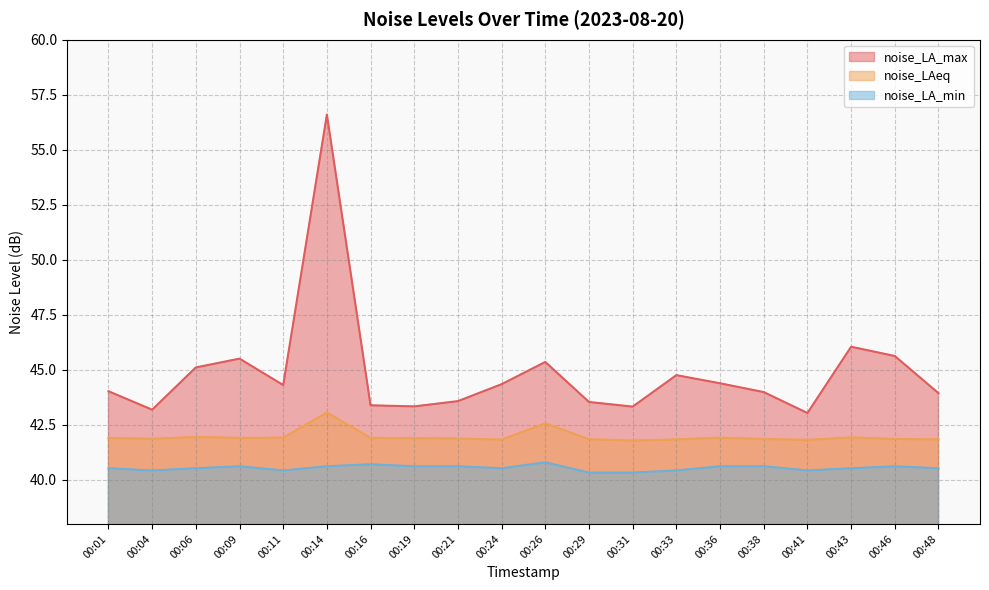

What is the total value across all series at 00:38?

126.5